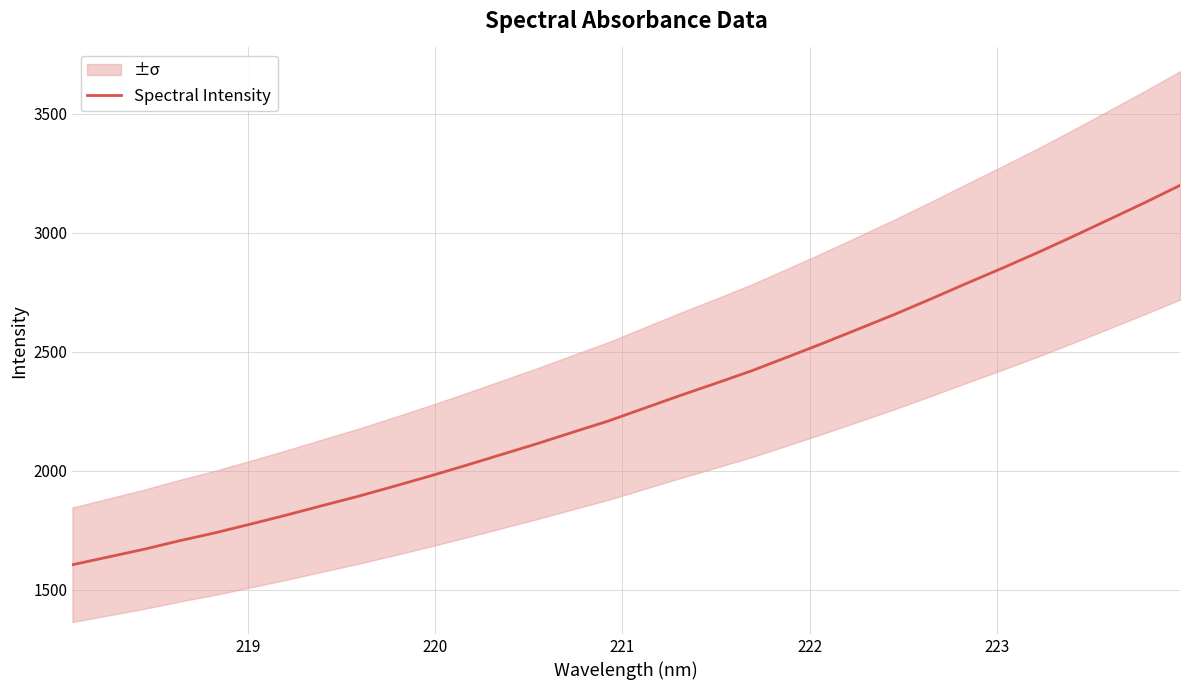

What is the average value?

2295.3